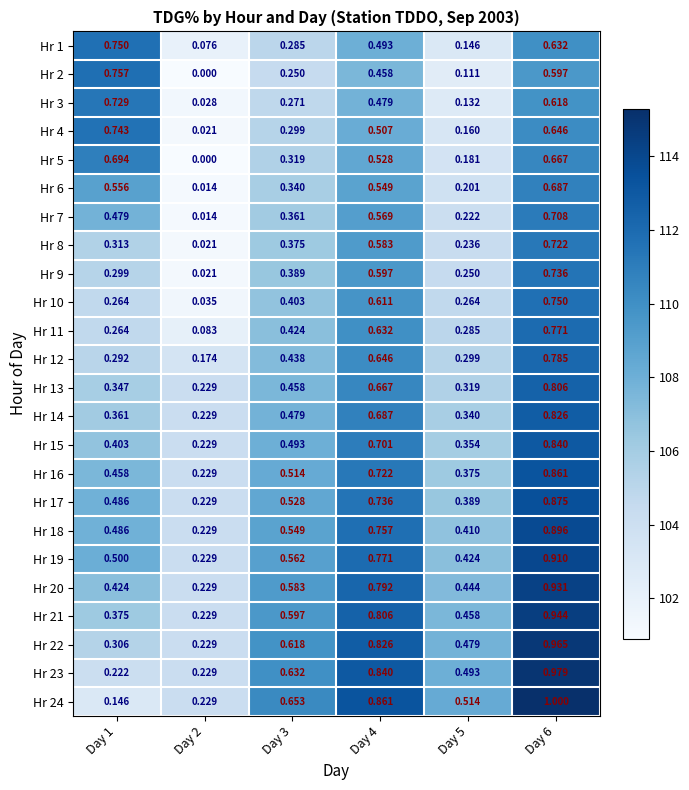

Is the value of Hr 24 at Day 5 greater than the value of Hr 13 at Day 5?

Yes